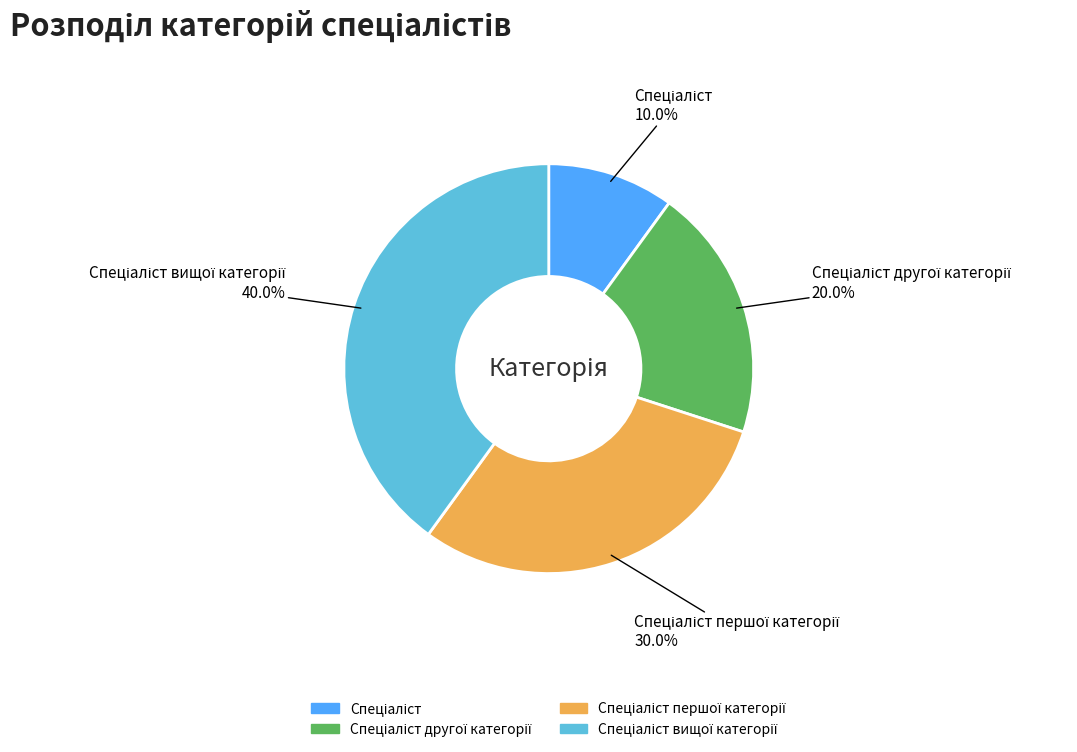

How many slices are in this pie chart?

4